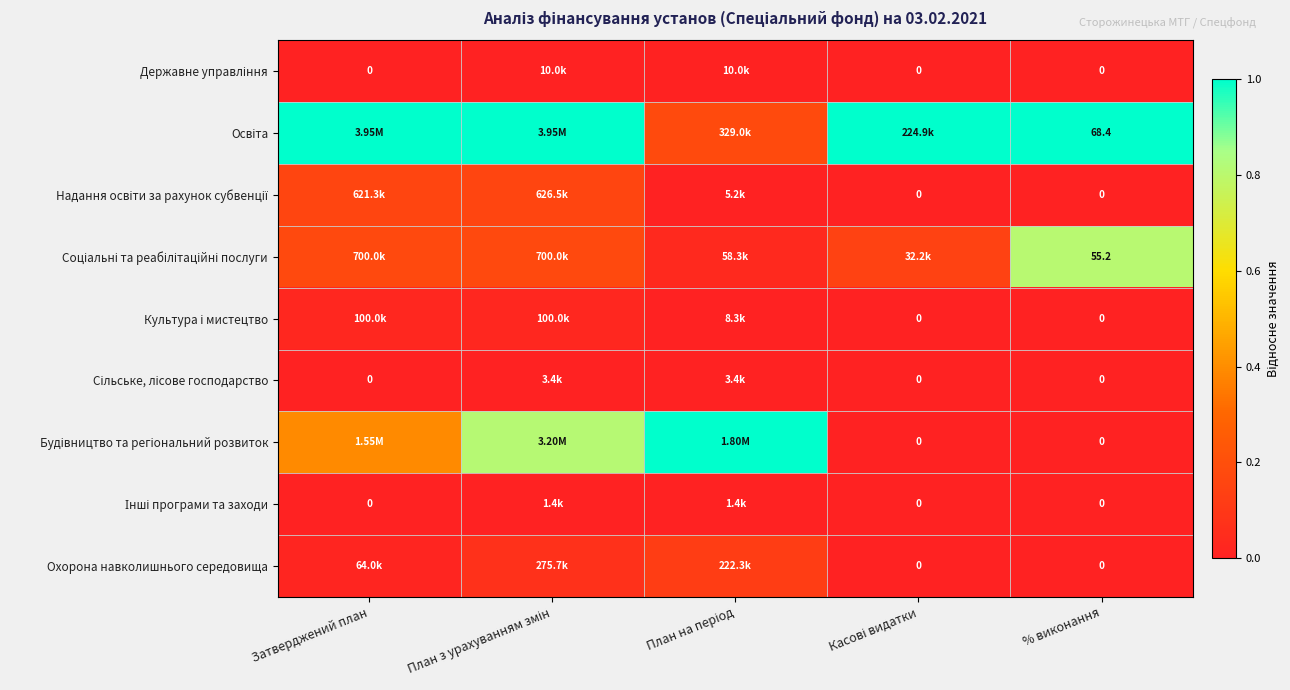

Is the value of Будівництво та регіональний розвиток at % виконання greater than the value of Надання освіти за рахунок субвенції at Касові видатки?

No